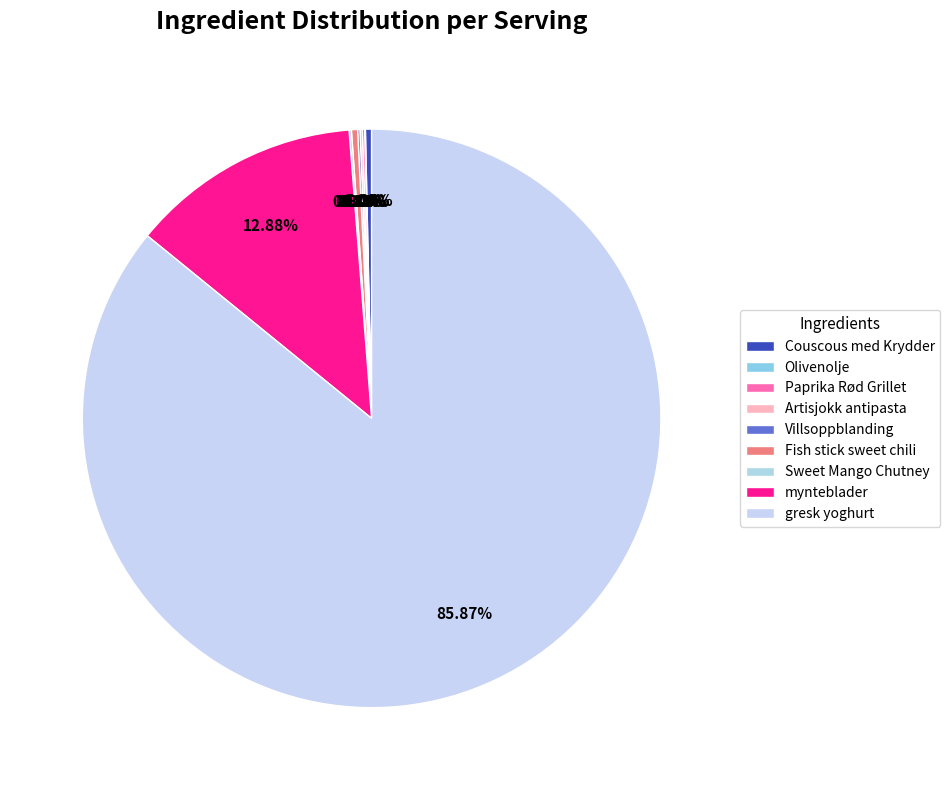

Count the number of slices in the pie.

9